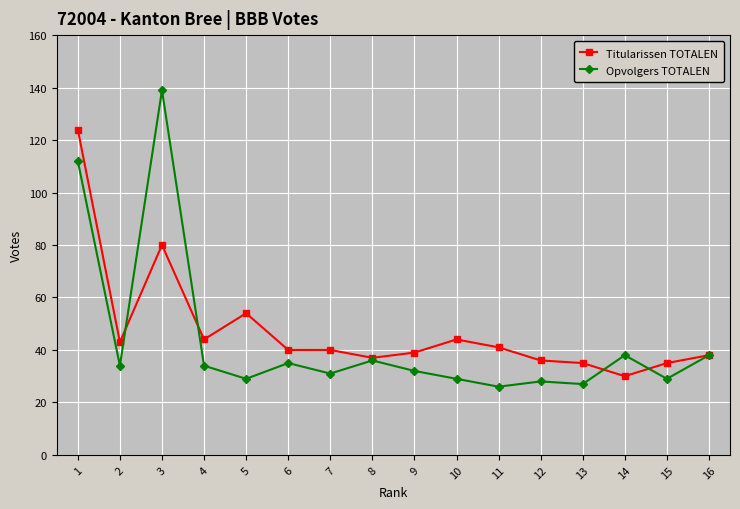

How many categories are shown in the chart?

16